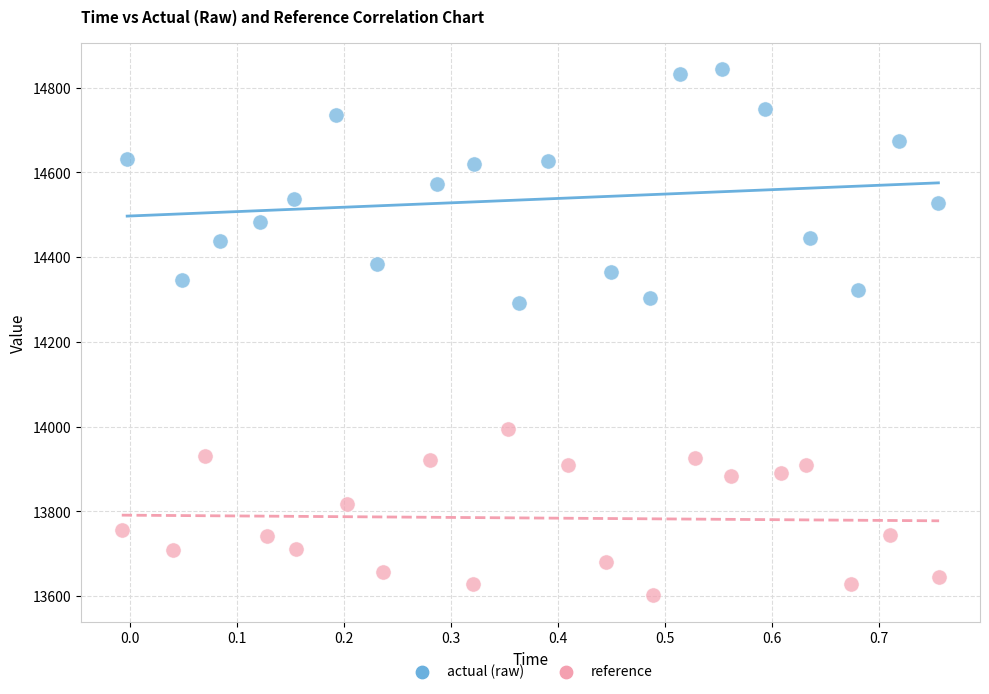

Which series contains the lowest Y value?

reference